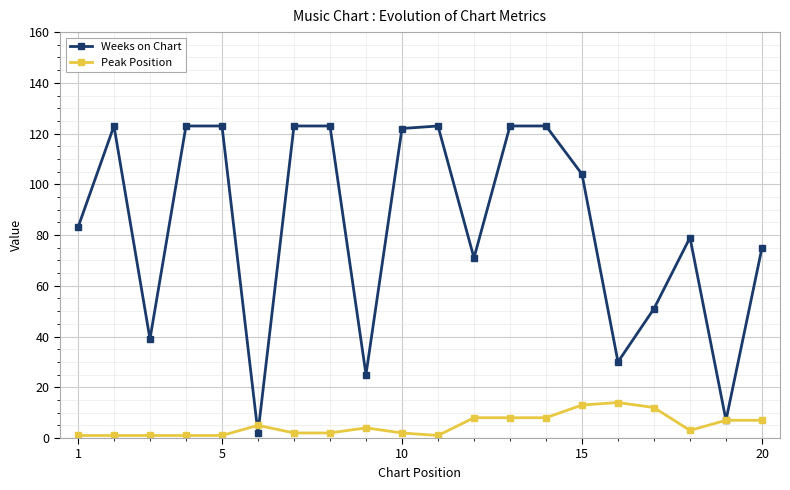

What are all the series names shown in the legend?

Weeks on Chart, Peak Position